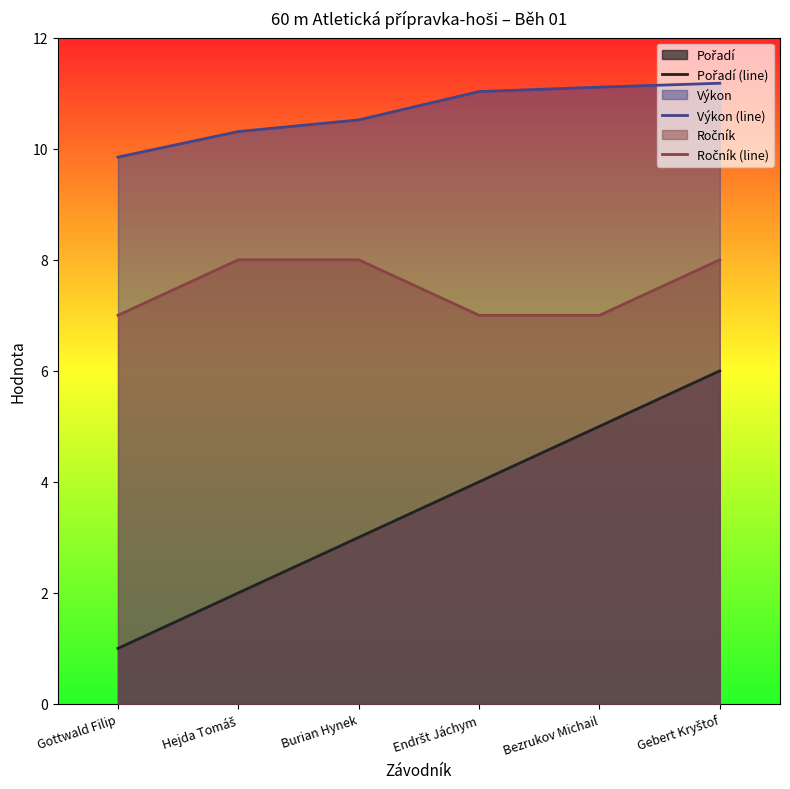

What is the label of the 2nd point from the left?

Hejda Tomáš